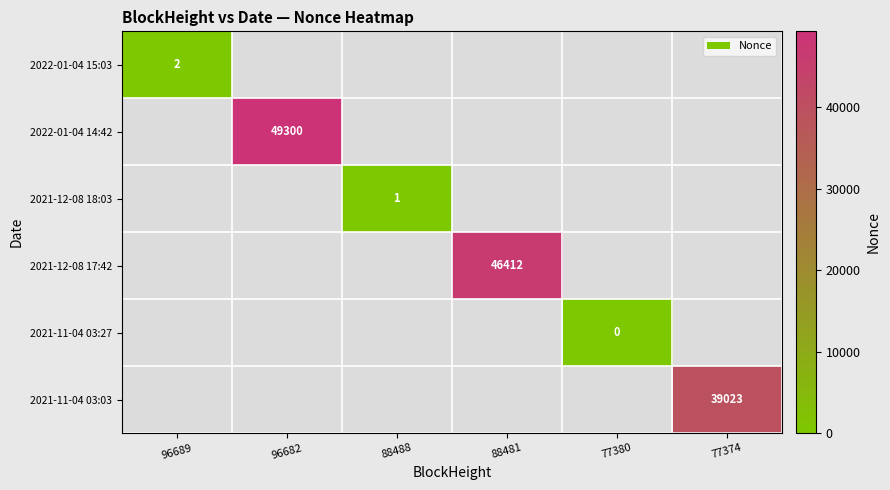

The 2021-12-08 18:03 series shows 1 at 88488. True or false?

True